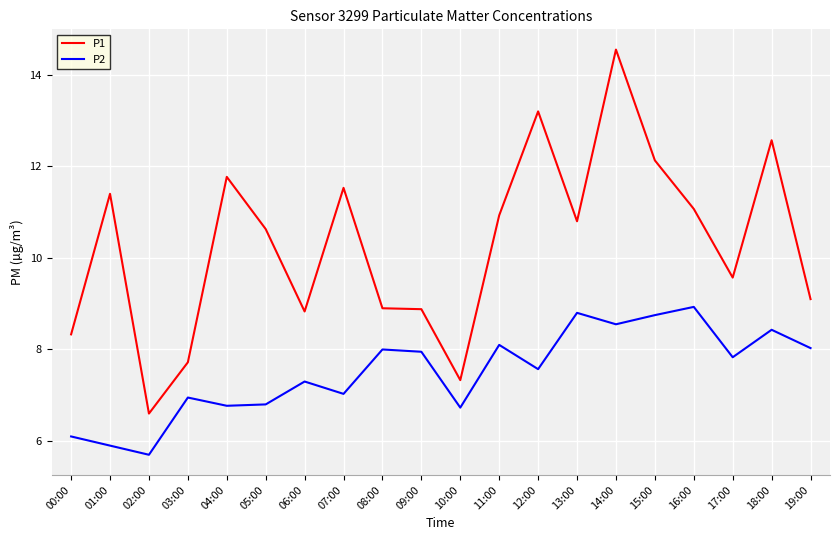

Read the P1 value at 00:00.

8.3